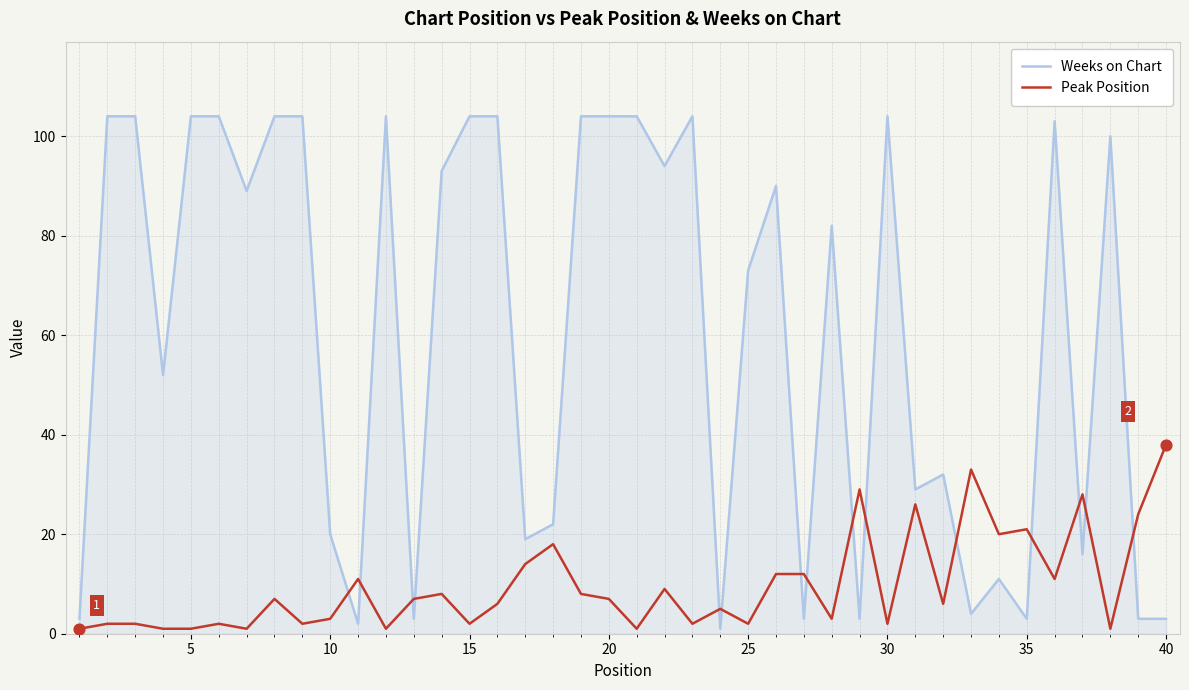

Which series has the largest total across all categories?

Weeks on Chart